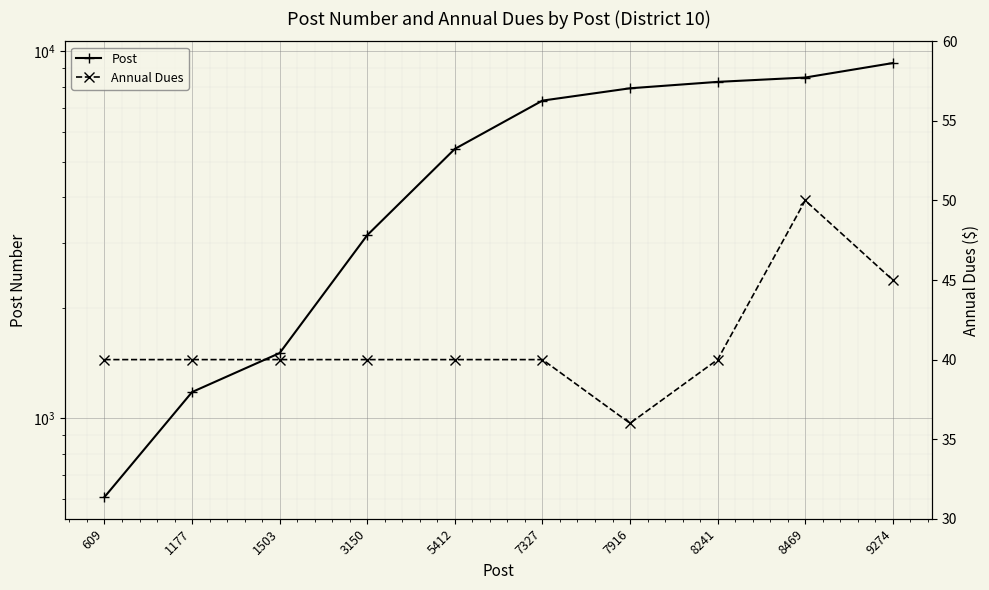

What is the value of the Annual Dues point at the 10th from the left?

45